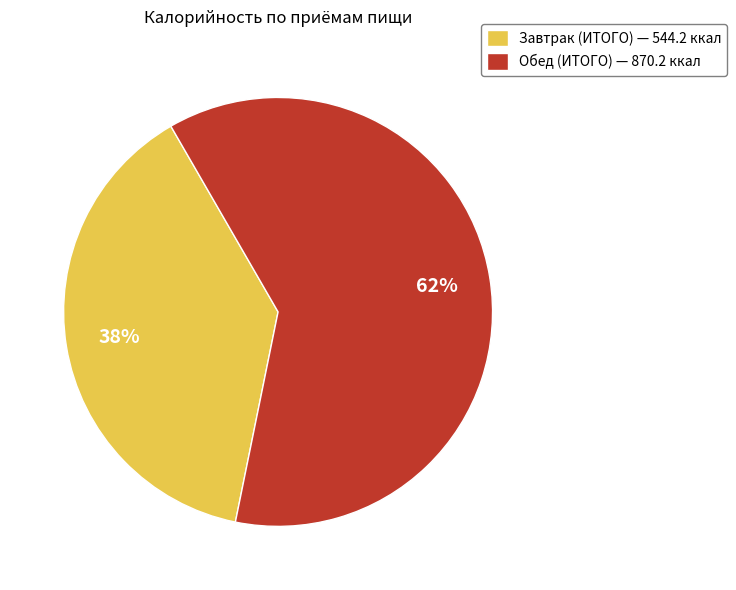

Do Завтрак (ИТОГО) — 544.2 ккал and Обед (ИТОГО) — 870.2 ккал together represent more than half of the pie?

Yes